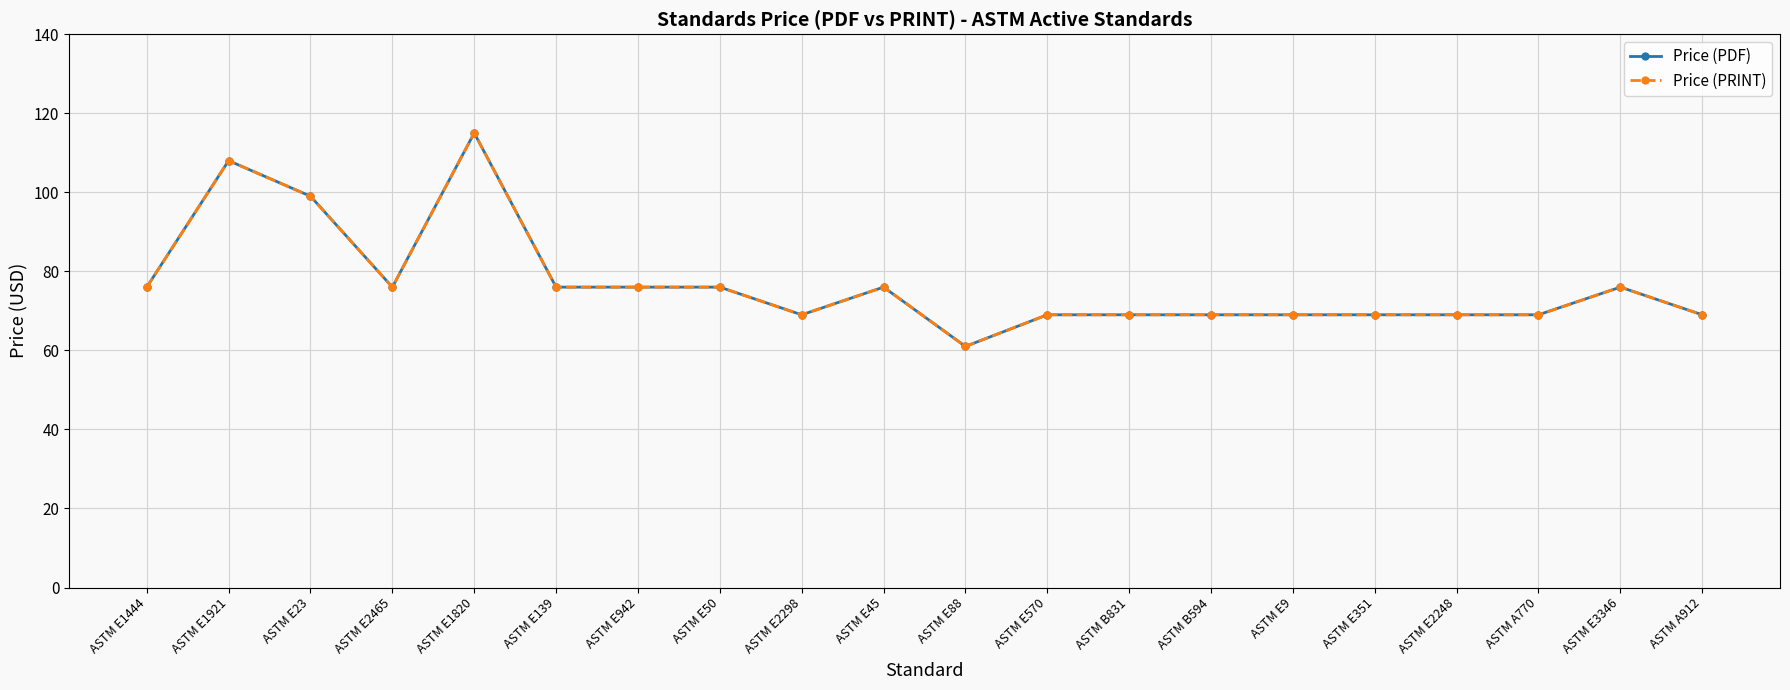

What is the difference between the maximum and minimum values in the Price (PDF) series?

54